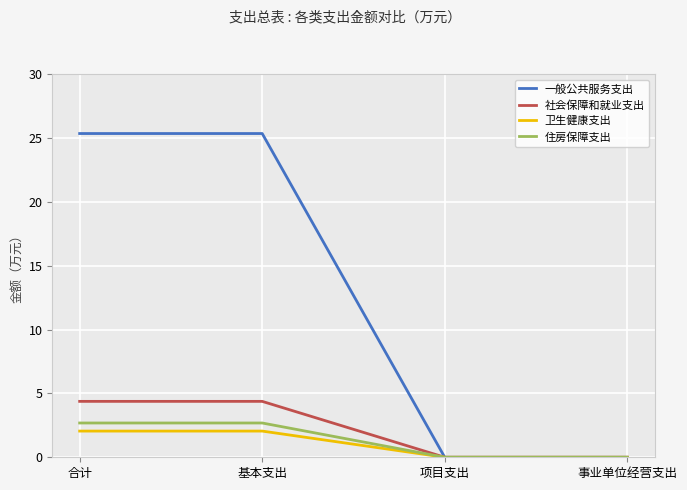

What are all the series names shown in the legend?

一般公共服务支出, 社会保障和就业支出, 卫生健康支出, 住房保障支出